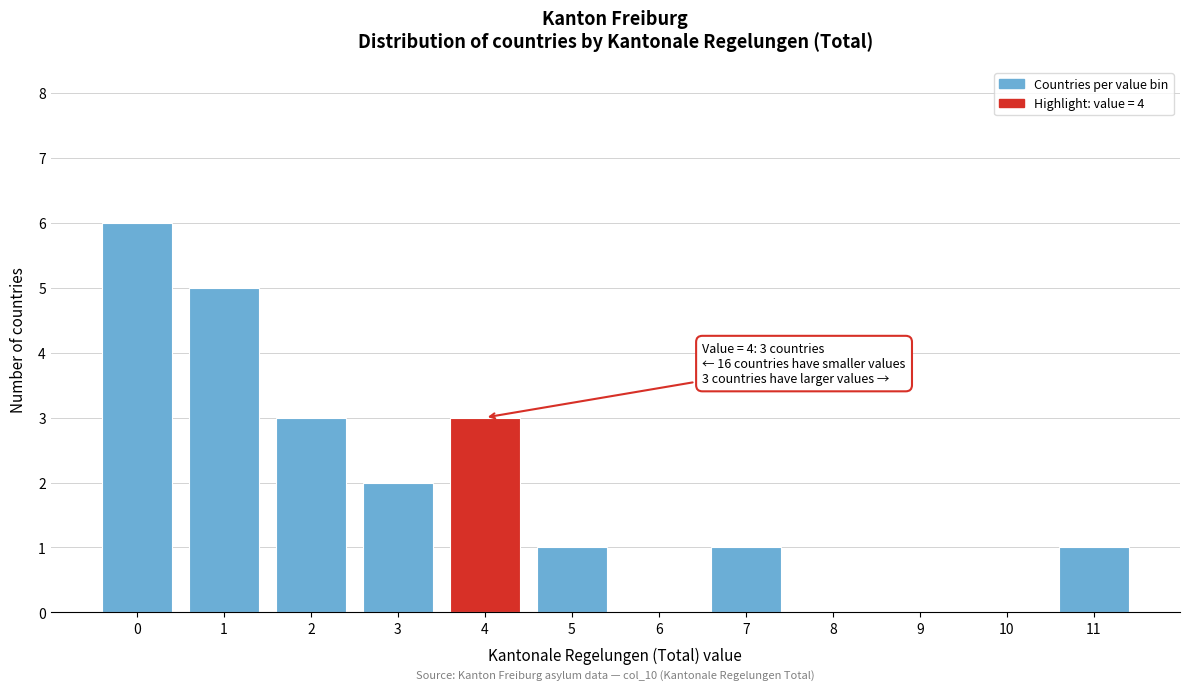

Reading left to right, extract all data points from this chart.

0=6	1=5	2=3	3=2	4=3	5=1	6=0	7=1	8=0	9=0	10=0	11=1